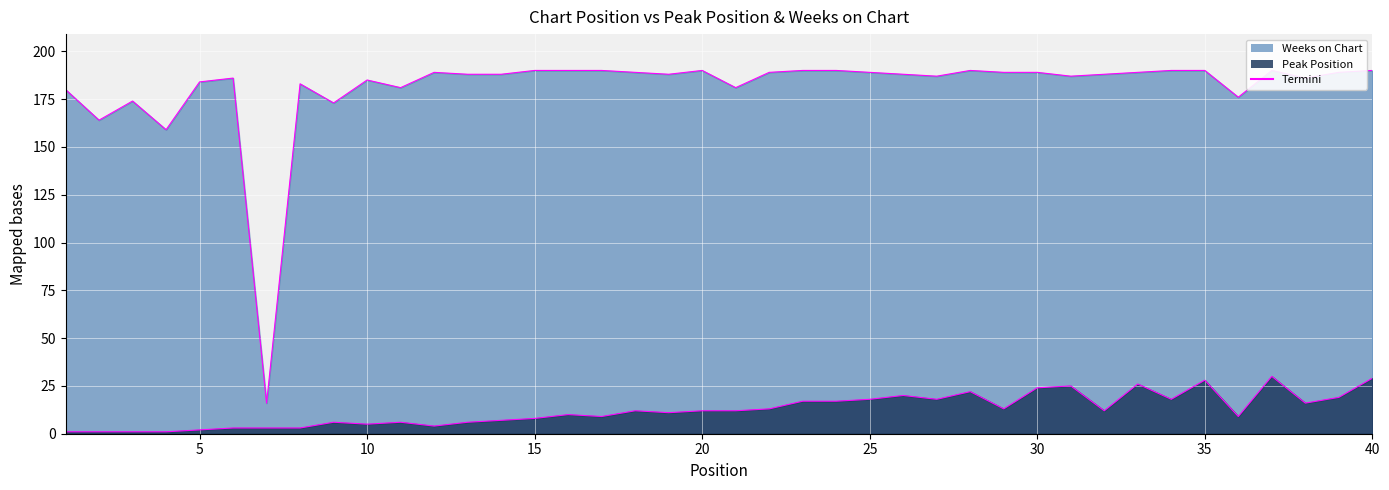

Does the chart display data point markers on the line(s)?

No